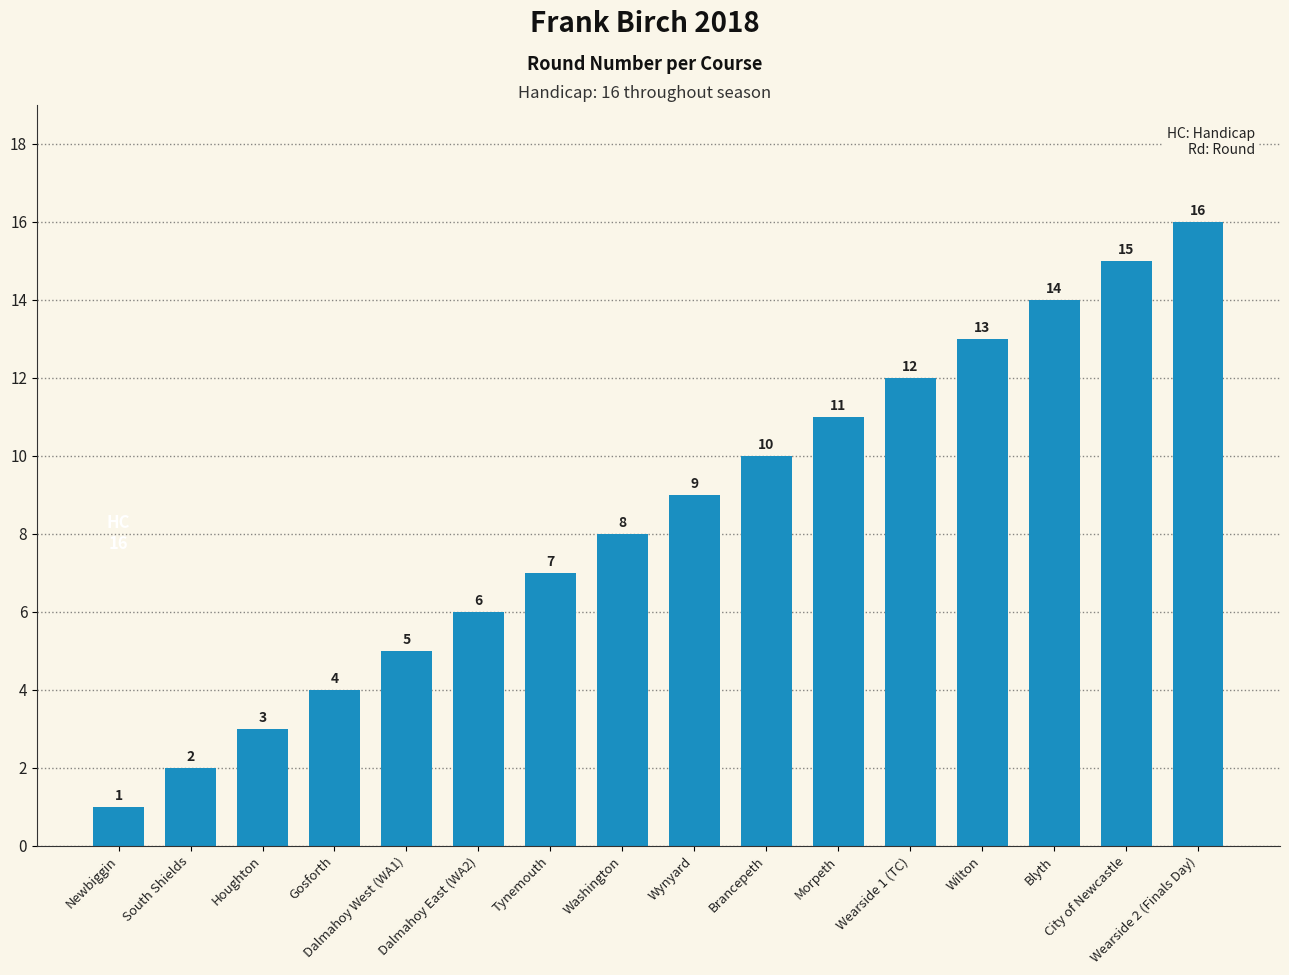

How many distinct data groups are displayed?

1